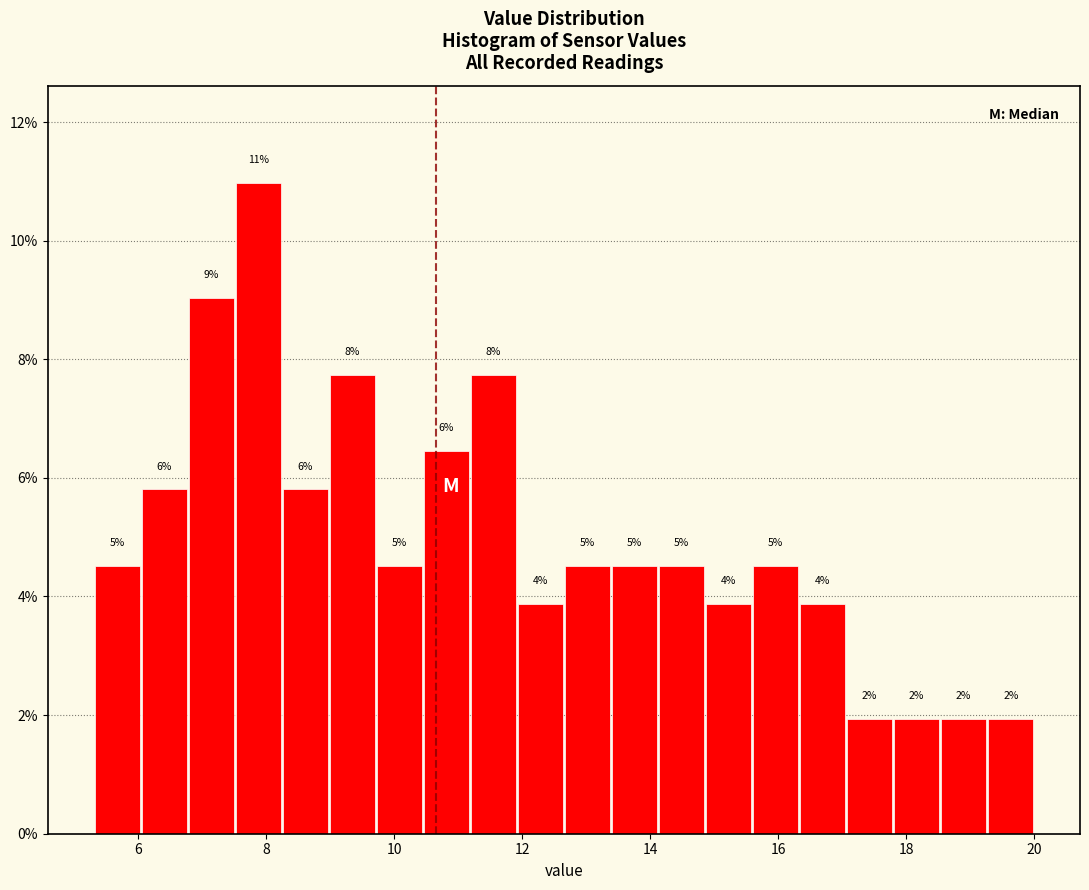

Read against the x-axis, roughly where is the centre of the tallest bar?

7.8